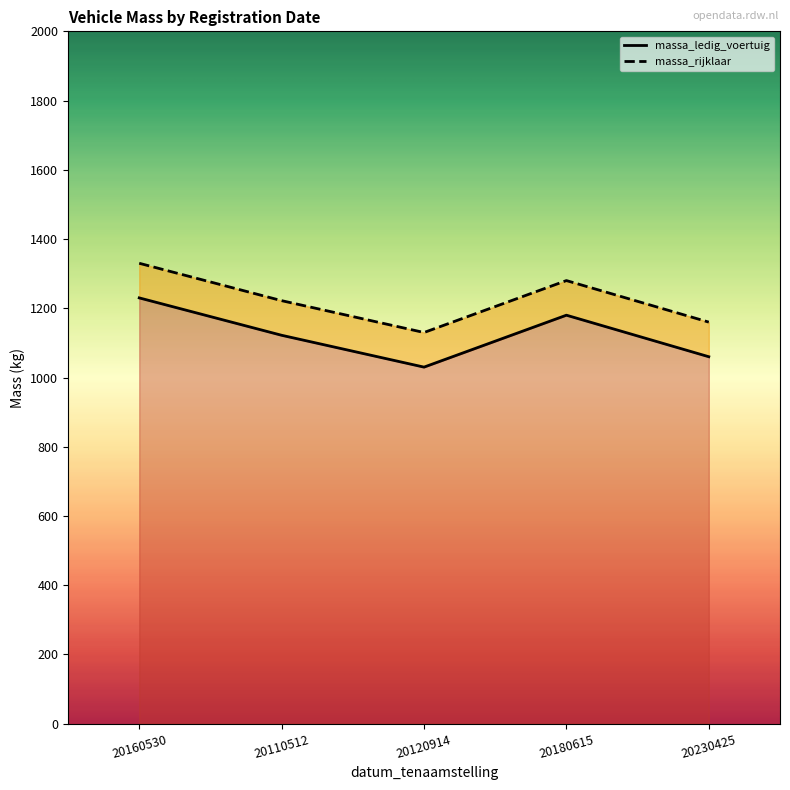

What is the value of the massa_rijklaar point at the 2nd from the left?

1222